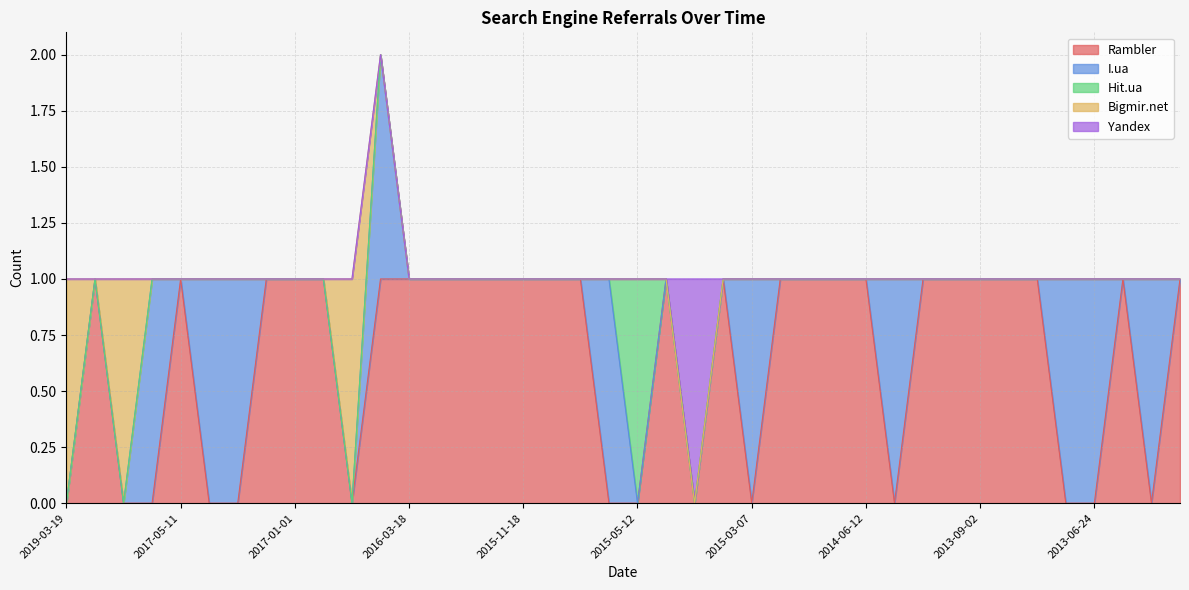

Reading left to right, what are all the values shown in this chart?

Rambler: 2019-03-19=0	2019-01-24=1	2017-11-26=0	2017-09-12=0	2017-05-11=1	2017-03-30=0	2017-01-25=0	2017-01-05=1	2017-01-01=1	2016-12-25=1	2016-10-01=0	2016-04-11=1	2016-03-18=1	2016-01-28=1	2016-01-12=1	2015-12-22=1	2015-11-18=1	2015-11-05=1	2015-10-01=1	2015-07-26=0	2015-05-12=0	2015-04-06=1	2015-04-01=0	2015-03-31=1	2015-03-07=0	2014-12-07=1	2014-12-05=1	2014-08-30=1	2014-06-12=1	2013-12-12=0	2013-11-07=1	2013-11-04=1	2013-09-02=1	2013-08-27=1	2013-07-22=1	2013-06-28=0	2013-06-24=0	2013-05-26=1	2013-05-20=0	2013-04-28=1
I.ua: 2019-03-19=0	2019-01-24=0	2017-11-26=0	2017-09-12=1	2017-05-11=0	2017-03-30=1	2017-01-25=1	2017-01-05=0	2017-01-01=0	2016-12-25=0	2016-10-01=0	2016-04-11=1	2016-03-18=0	2016-01-28=0	2016-01-12=0	2015-12-22=0	2015-11-18=0	2015-11-05=0	2015-10-01=0	2015-07-26=1	2015-05-12=0	2015-04-06=0	2015-04-01=0	2015-03-31=0	2015-03-07=1	2014-12-07=0	2014-12-05=0	2014-08-30=0	2014-06-12=0	2013-12-12=1	2013-11-07=0	2013-11-04=0	2013-09-02=0	2013-08-27=0	2013-07-22=0	2013-06-28=1	2013-06-24=1	2013-05-26=0	2013-05-20=1	2013-04-28=0
Hit.ua: 2019-03-19=0	2019-01-24=0	2017-11-26=0	2017-09-12=0	2017-05-11=0	2017-03-30=0	2017-01-25=0	2017-01-05=0	2017-01-01=0	2016-12-25=0	2016-10-01=0	2016-04-11=0	2016-03-18=0	2016-01-28=0	2016-01-12=0	2015-12-22=0	2015-11-18=0	2015-11-05=0	2015-10-01=0	2015-07-26=0	2015-05-12=1	2015-04-06=0	2015-04-01=0	2015-03-31=0	2015-03-07=0	2014-12-07=0	2014-12-05=0	2014-08-30=0	2014-06-12=0	2013-12-12=0	2013-11-07=0	2013-11-04=0	2013-09-02=0	2013-08-27=0	2013-07-22=0	2013-06-28=0	2013-06-24=0	2013-05-26=0	2013-05-20=0	2013-04-28=0
Bigmir.net: 2019-03-19=1	2019-01-24=0	2017-11-26=1	2017-09-12=0	2017-05-11=0	2017-03-30=0	2017-01-25=0	2017-01-05=0	2017-01-01=0	2016-12-25=0	2016-10-01=1	2016-04-11=0	2016-03-18=0	2016-01-28=0	2016-01-12=0	2015-12-22=0	2015-11-18=0	2015-11-05=0	2015-10-01=0	2015-07-26=0	2015-05-12=0	2015-04-06=0	2015-04-01=0	2015-03-31=0	2015-03-07=0	2014-12-07=0	2014-12-05=0	2014-08-30=0	2014-06-12=0	2013-12-12=0	2013-11-07=0	2013-11-04=0	2013-09-02=0	2013-08-27=0	2013-07-22=0	2013-06-28=0	2013-06-24=0	2013-05-26=0	2013-05-20=0	2013-04-28=0
Yandex: 2019-03-19=0	2019-01-24=0	2017-11-26=0	2017-09-12=0	2017-05-11=0	2017-03-30=0	2017-01-25=0	2017-01-05=0	2017-01-01=0	2016-12-25=0	2016-10-01=0	2016-04-11=0	2016-03-18=0	2016-01-28=0	2016-01-12=0	2015-12-22=0	2015-11-18=0	2015-11-05=0	2015-10-01=0	2015-07-26=0	2015-05-12=0	2015-04-06=0	2015-04-01=1	2015-03-31=0	2015-03-07=0	2014-12-07=0	2014-12-05=0	2014-08-30=0	2014-06-12=0	2013-12-12=0	2013-11-07=0	2013-11-04=0	2013-09-02=0	2013-08-27=0	2013-07-22=0	2013-06-28=0	2013-06-24=0	2013-05-26=0	2013-05-20=0	2013-04-28=0